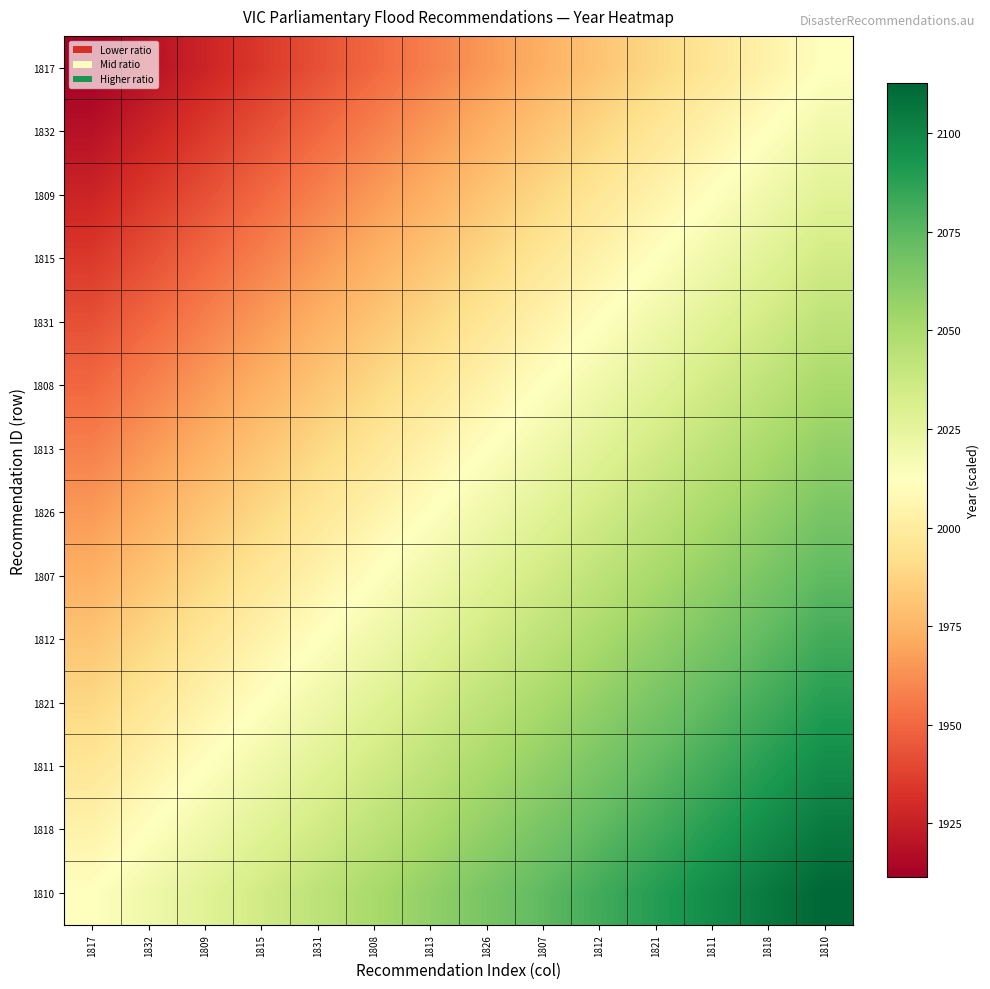

What is the greatest value displayed?

2112.6